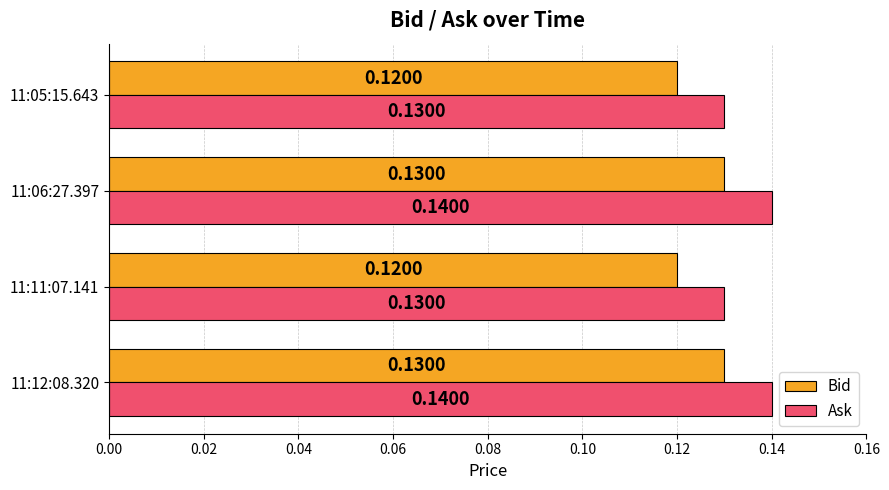

At 11:11:07.141, list the series in order from smallest to largest.

Bid, Ask